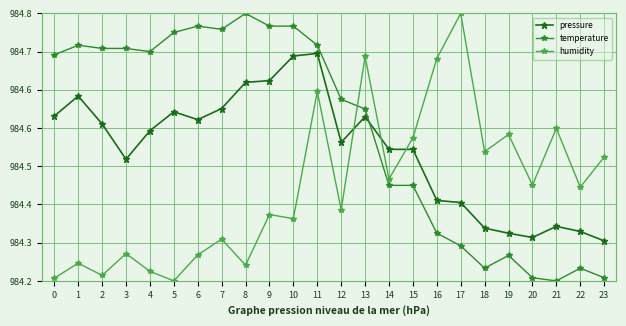

What is the sum of all pressure values?

2362791.0